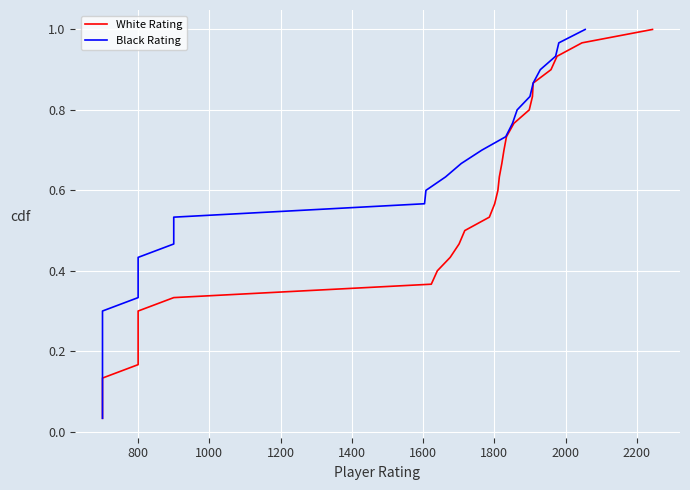

True or false: Black Rating has more than 0 points higher than both neighbors.

False